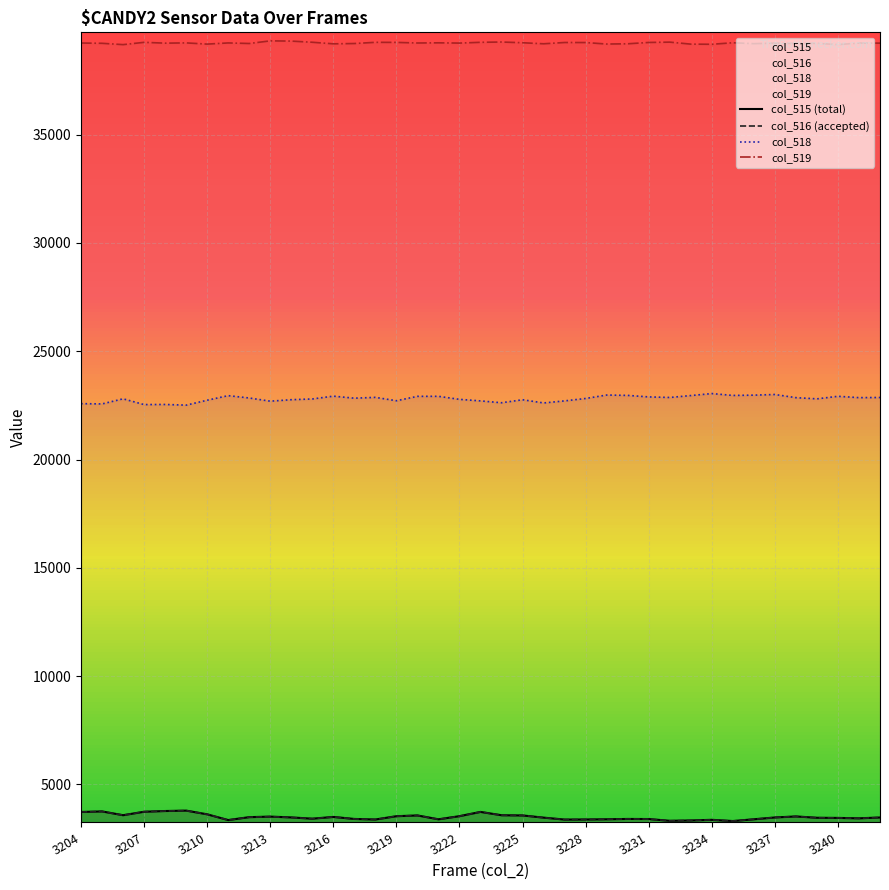

What is the sum of all col_519 values?

1529683